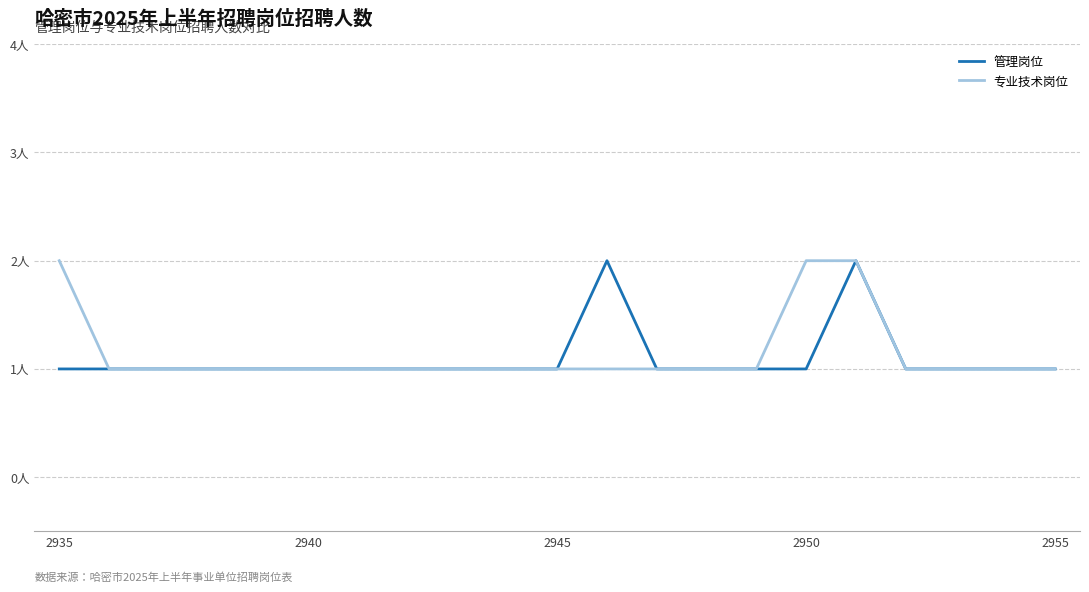

What are all the series names shown in the legend?

管理岗位, 专业技术岗位